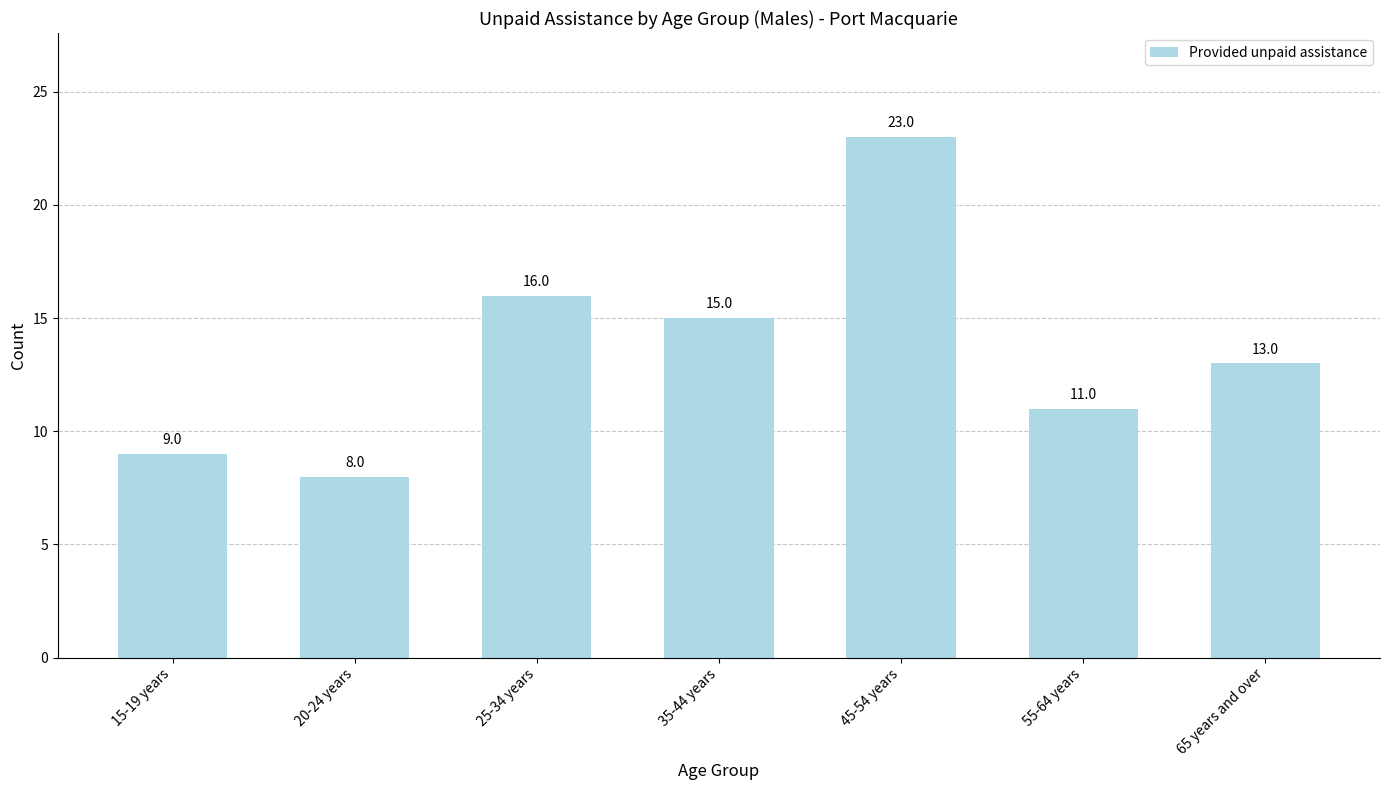

Are the bars grouped side by side (vs. stacked)?

No